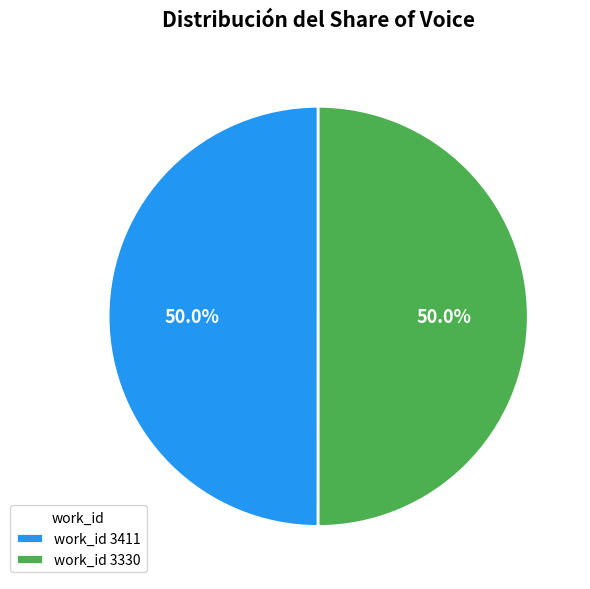

What is the ratio of the value at work_id 3330 to the value at work_id 3411?

1.0